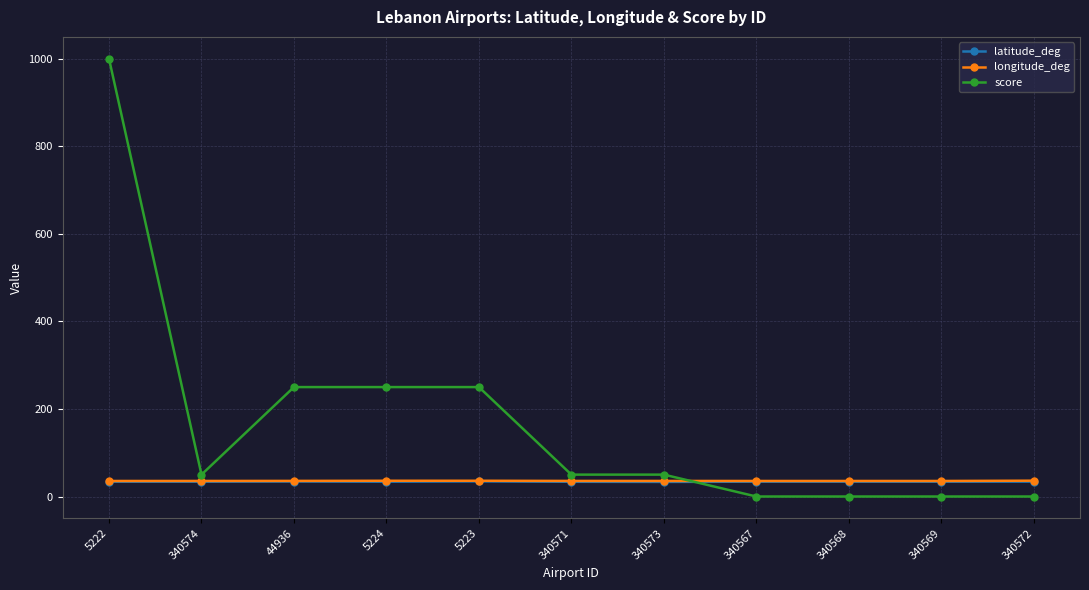

At which category does score reach its first local valley?

340574